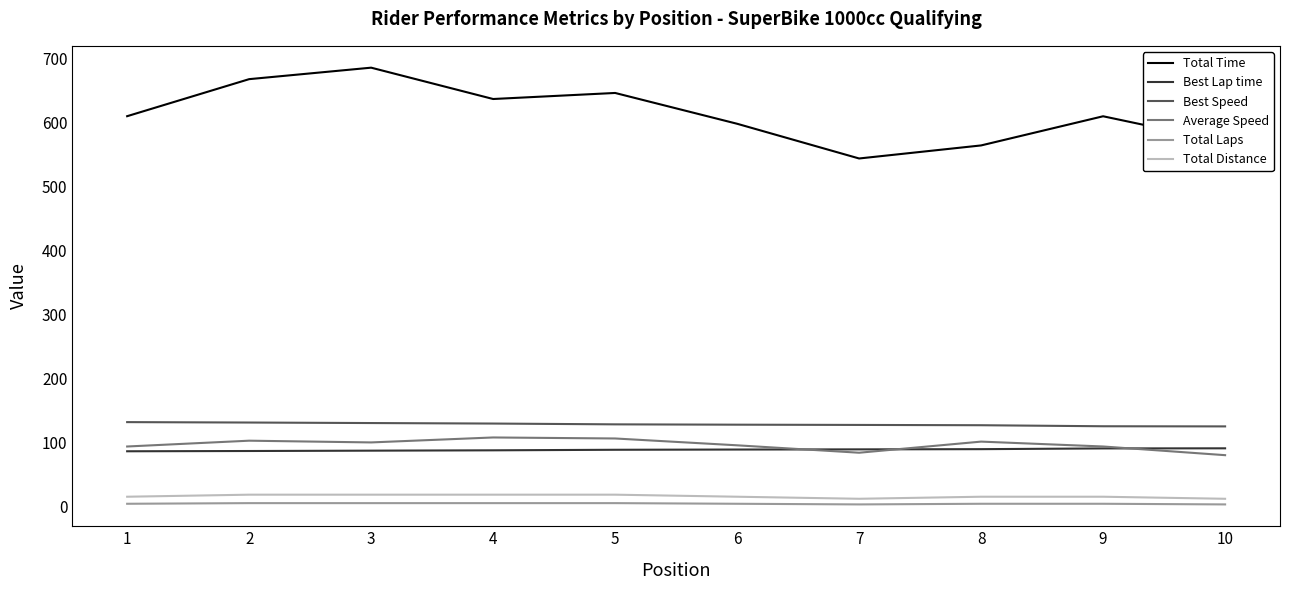

True or false: Best Lap time and Total Distance intersect in this chart.

False